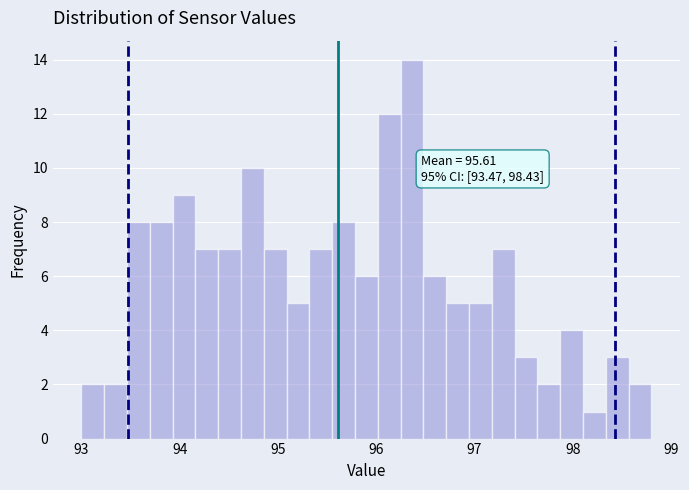

Around what value on the x-axis is the tallest bar? Give the approximate position of its centre, as read against the axis.

96.4